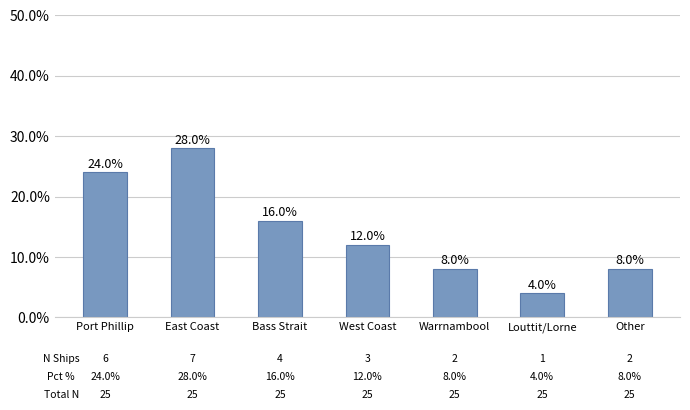

What is the maximum value shown in the chart?

0.3